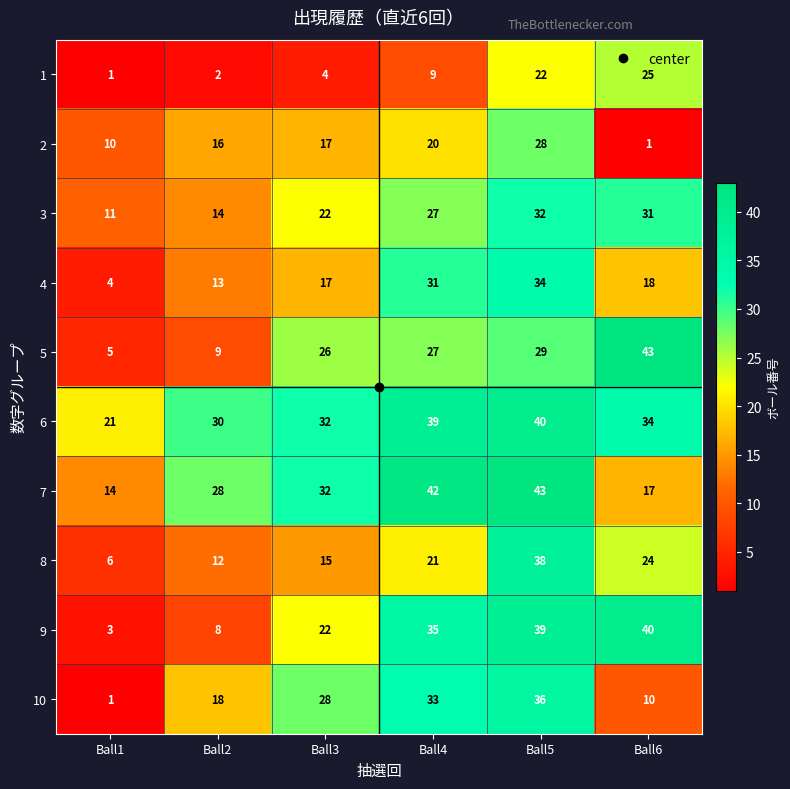

What is the difference between the maximum and second lowest values in the 10 series?

26